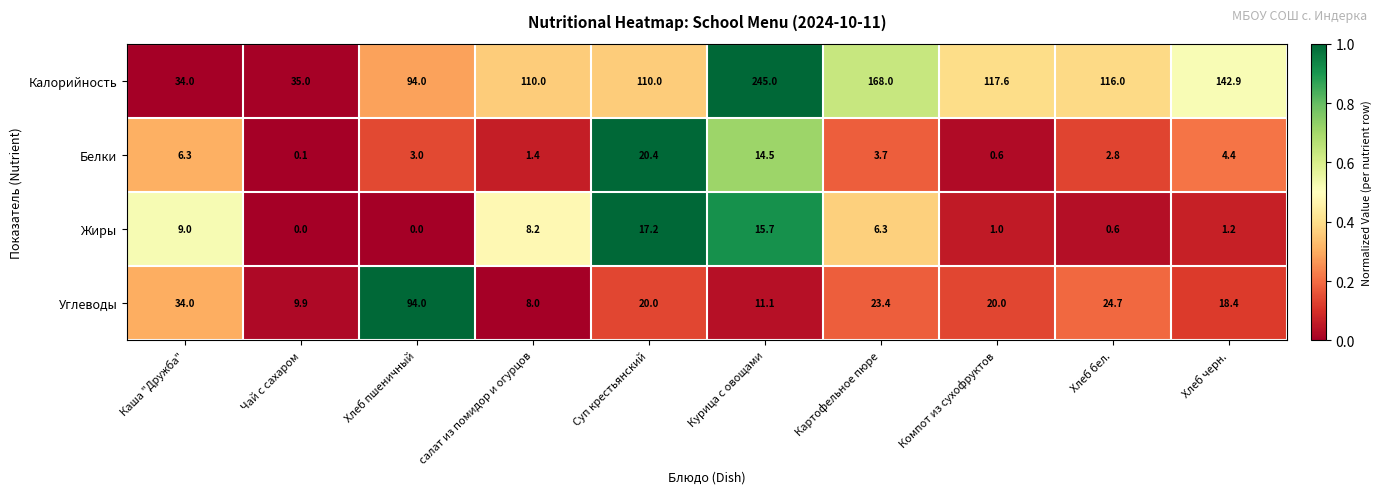

The Углеводы series shows 11.5 at Компот из сухофруктов. True or false?

False